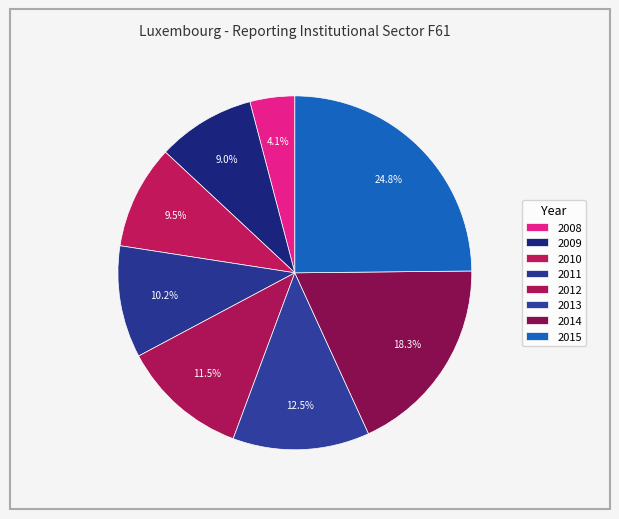

What percentage is the 2015 slice, to the nearest percent?

25%